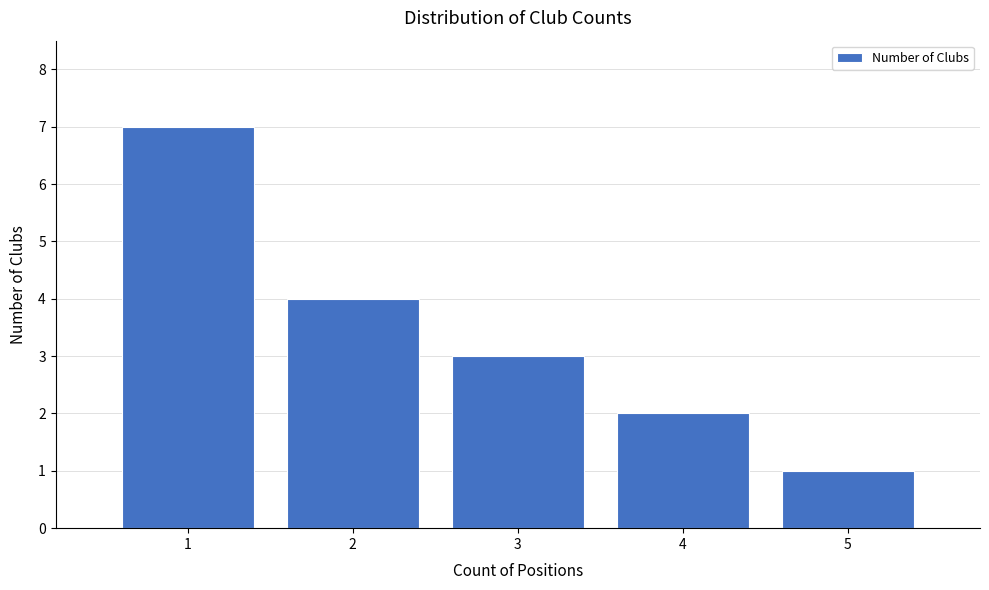

Over which range of the x-axis is the bar tallest?

0.5 to 1.5